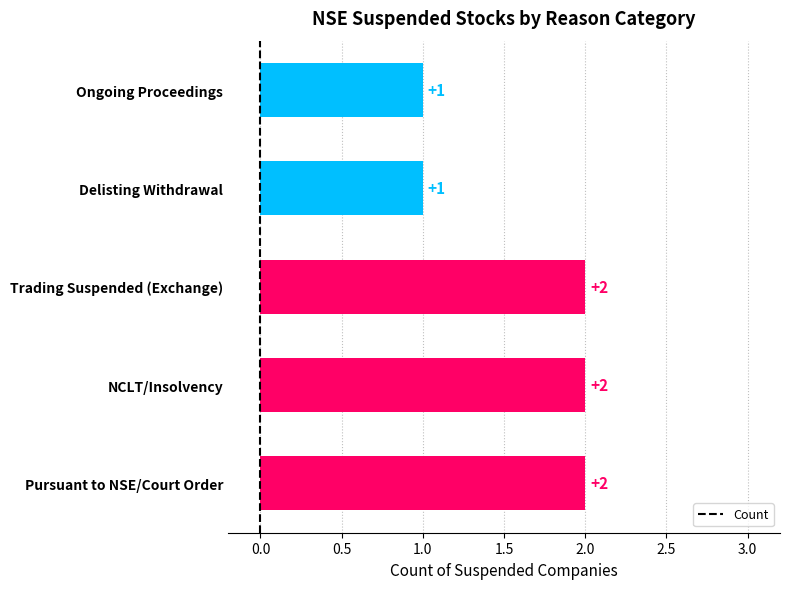

What is the average value?

2